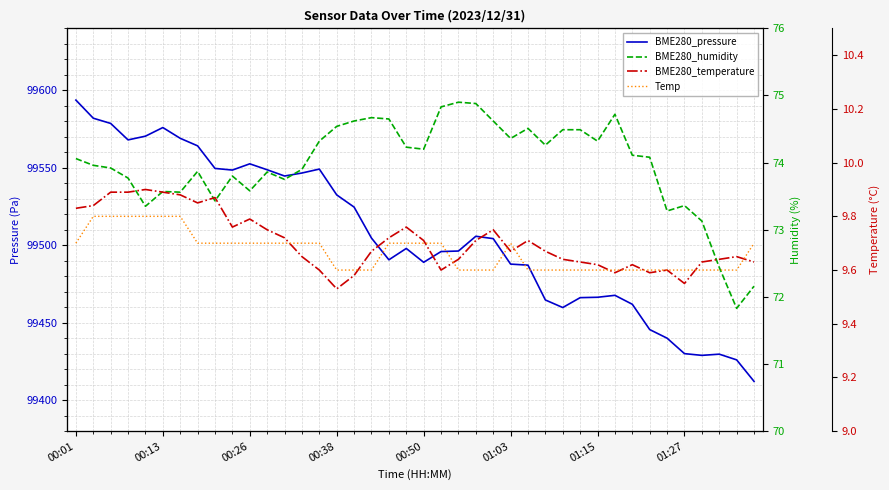

Count the number of categories in the chart.

40